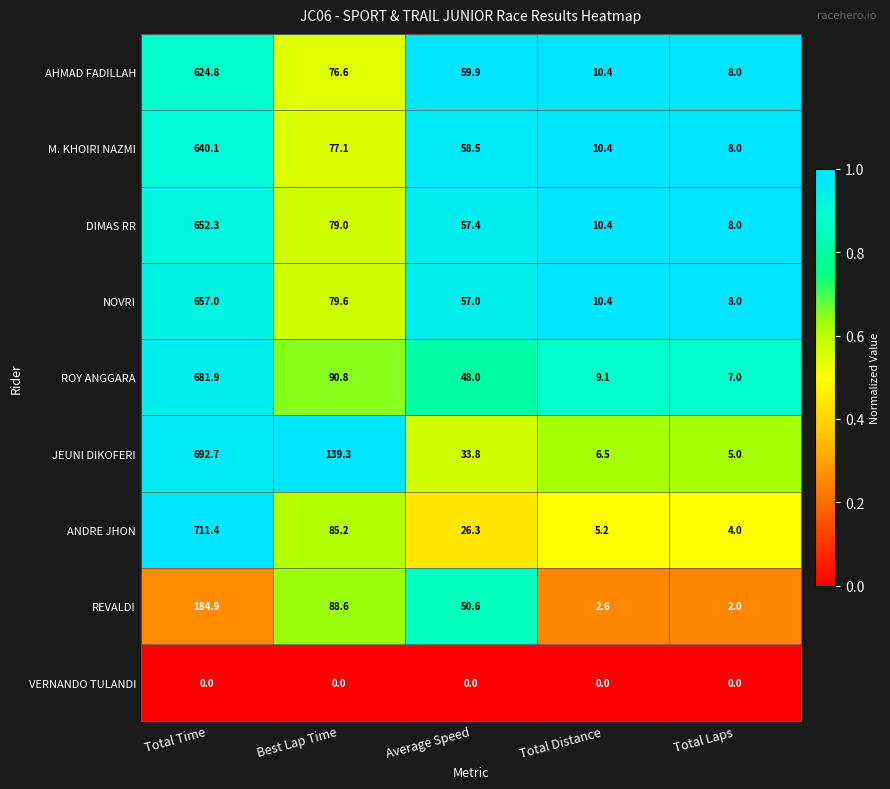

What is the total value across all series at Average Speed?

391.5